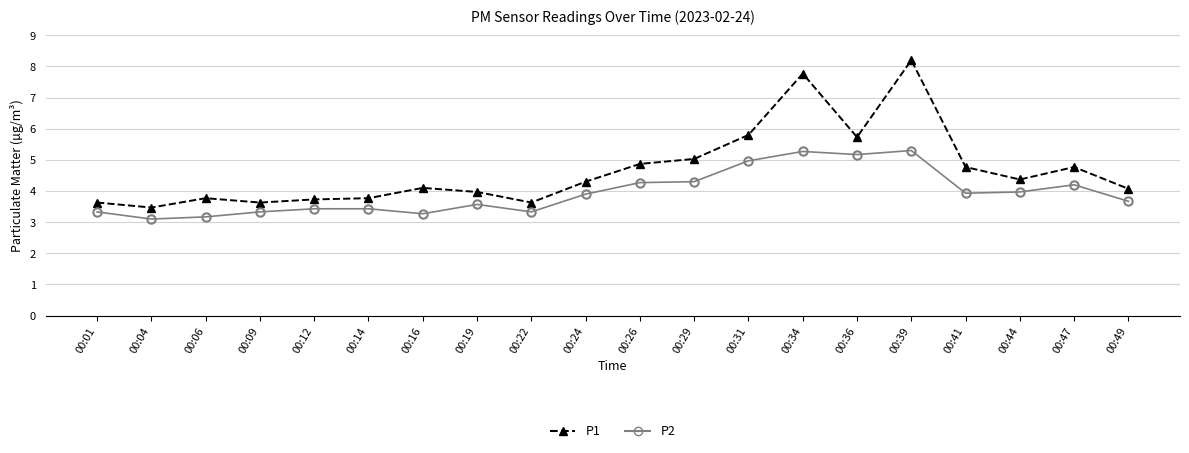

The value of P2 at 00:39 is 7.7. True or false?

False